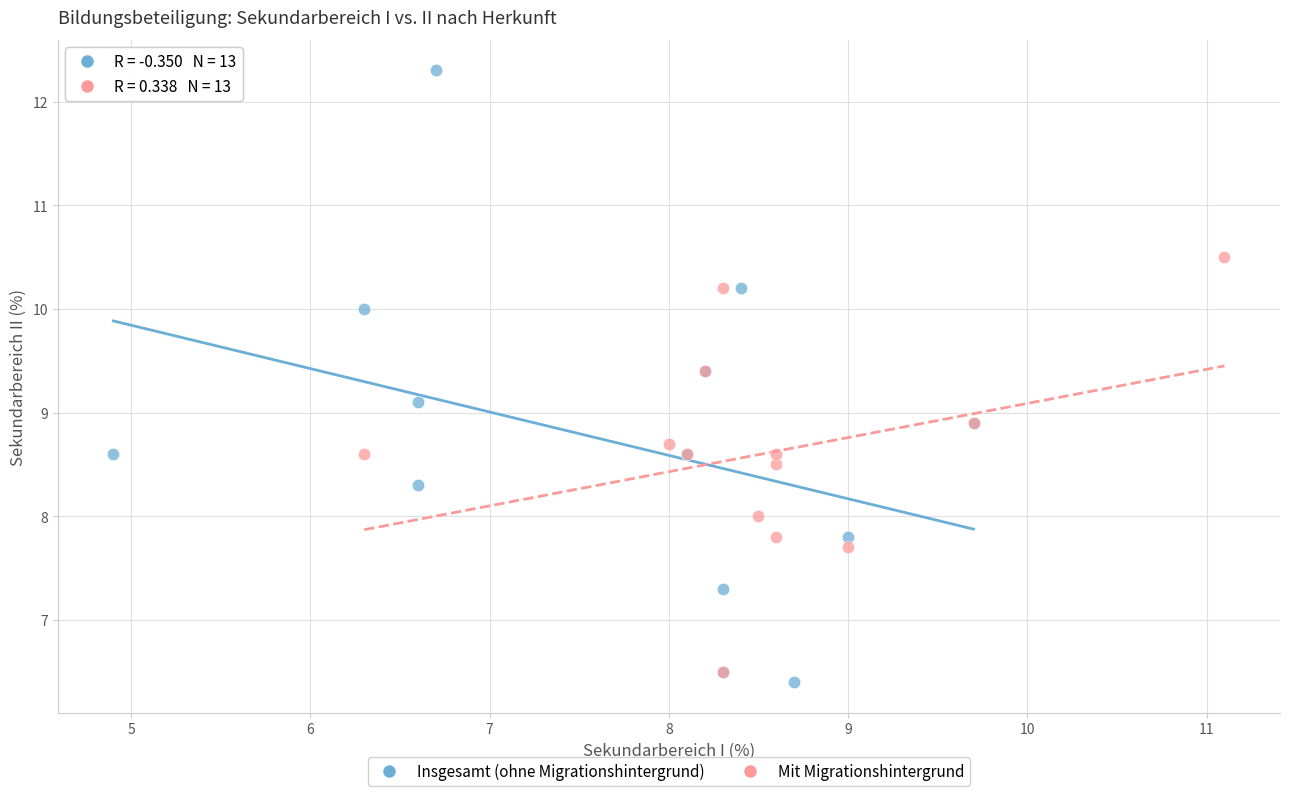

Which series contains the highest Y value?

Insgesamt (ohne Migrationshintergrund)